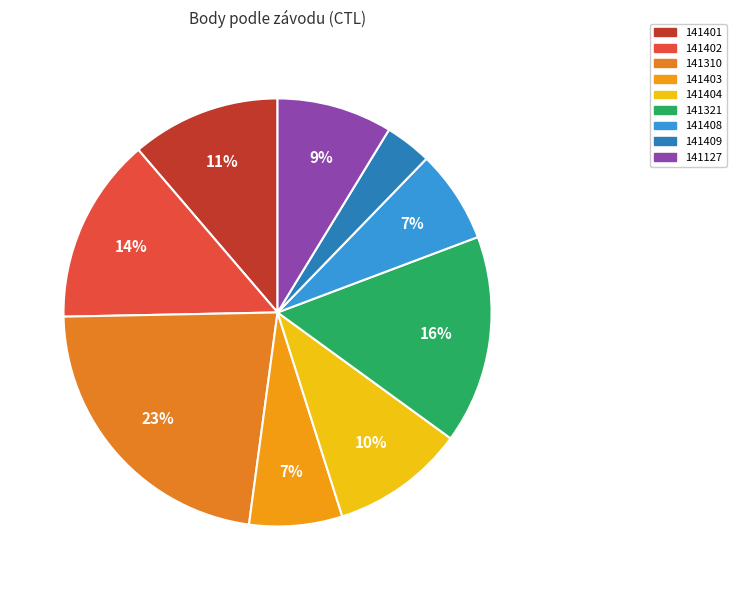

Is there any slice that represents more than half of the pie?

No